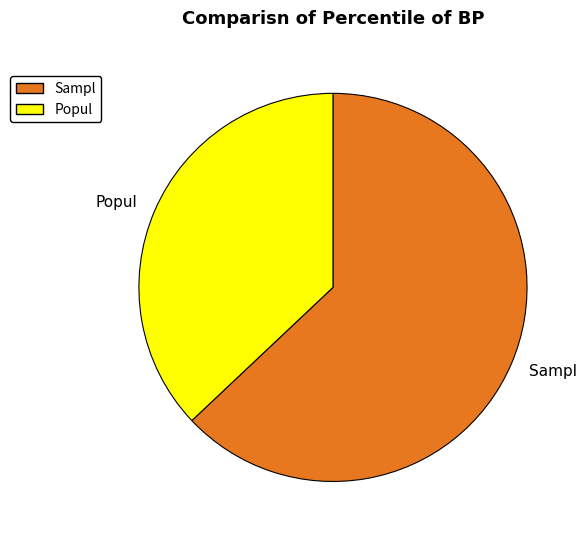

Rank the categories by value from lowest to highest.

Popul, Sampl